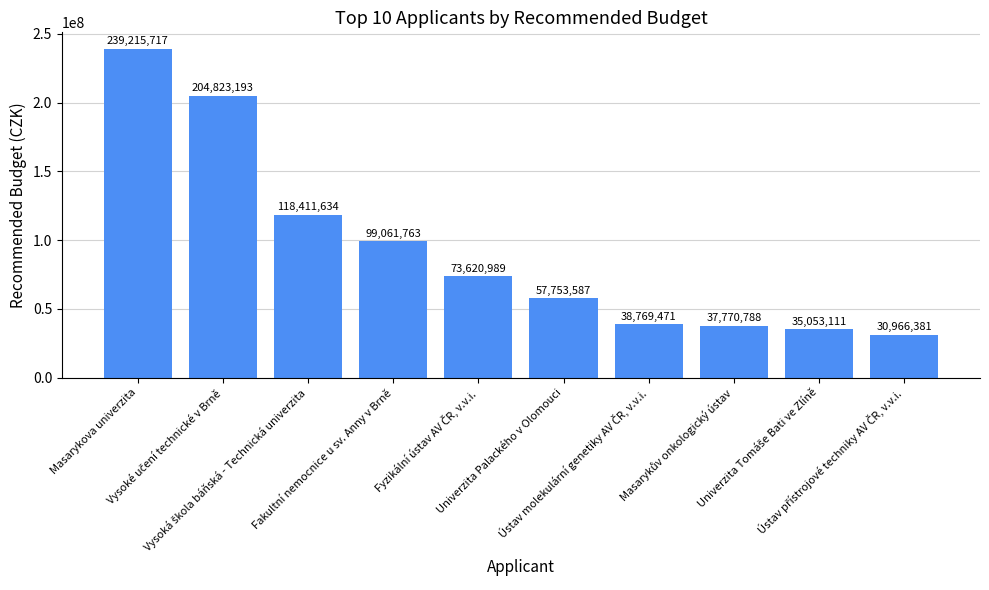

What is the value of the 8th bar from the left?

37770788.0